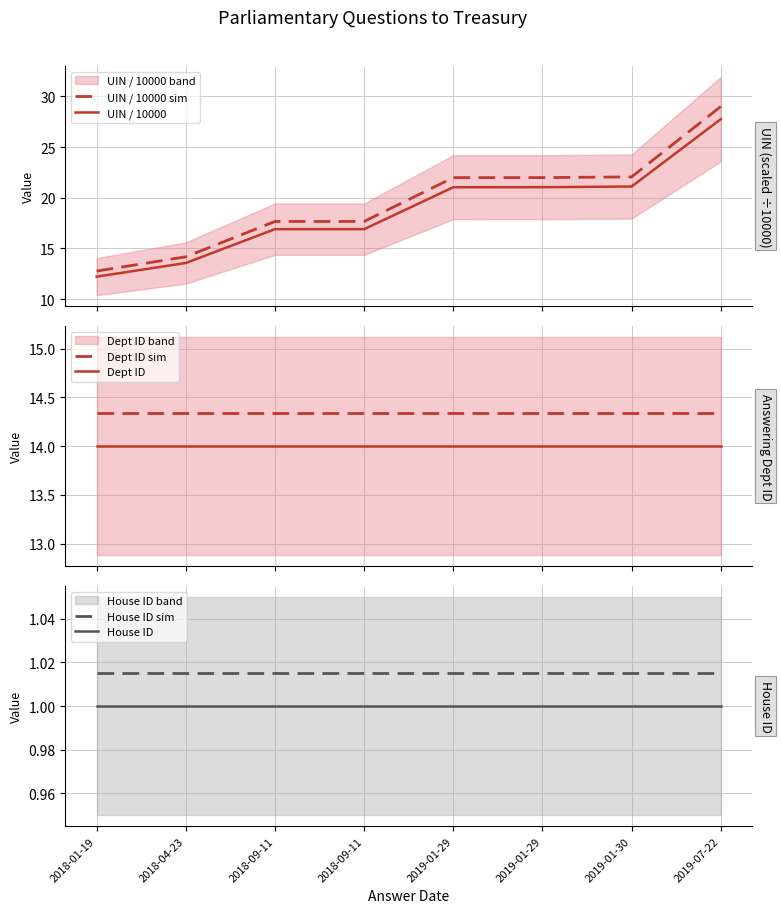

The value of UIN / 10000 sim at 2018-09-11 is 17.7. True or false?

True